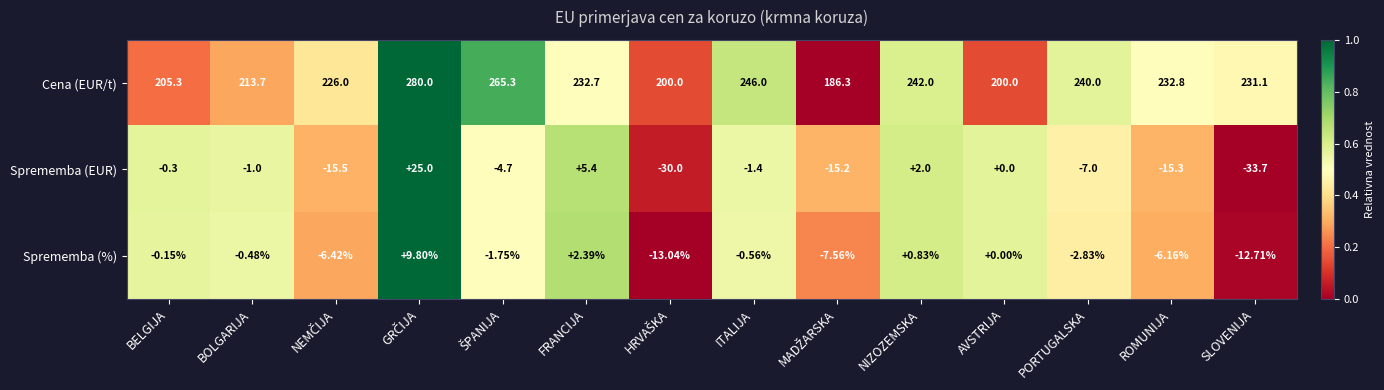

Where is Cena (EUR/t) nearest to the value 233?

ROMUNIJA